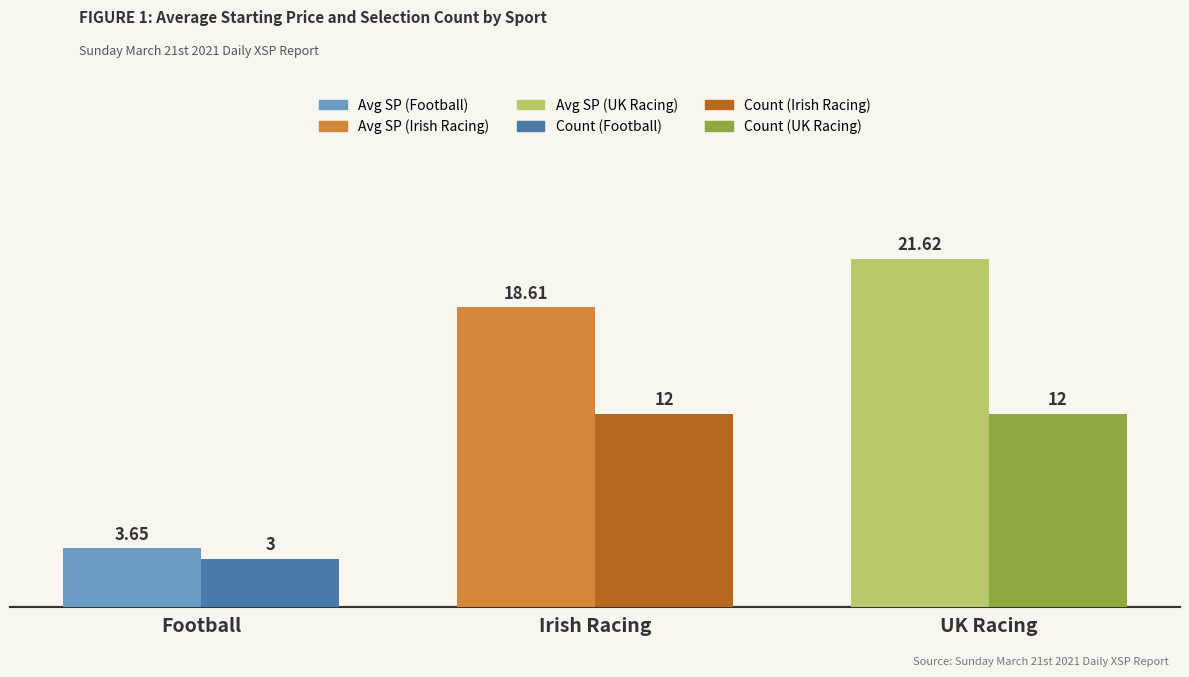

Which category has the lowest value across all series?

Football